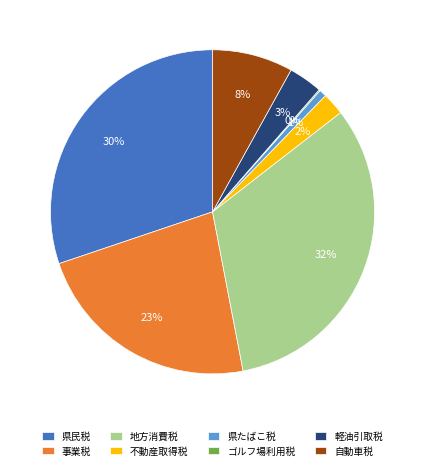

What percentage is the 県民税 slice, to the nearest percent?

30%